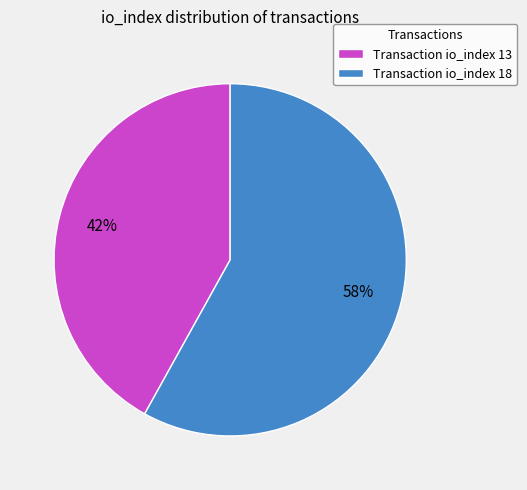

Does Transaction io_index 13 account for over 50% of the chart?

No